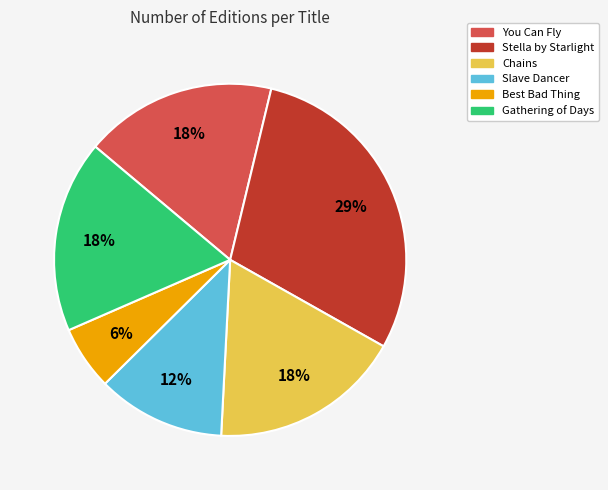

Do Stella by Starlight and You Can Fly together represent more than half of the pie?

No